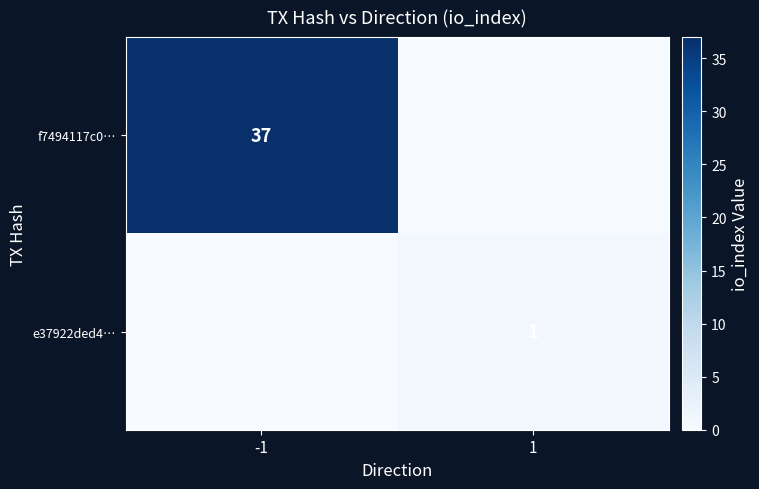

The value of f7494117c0… at -1 is 49. True or false?

False